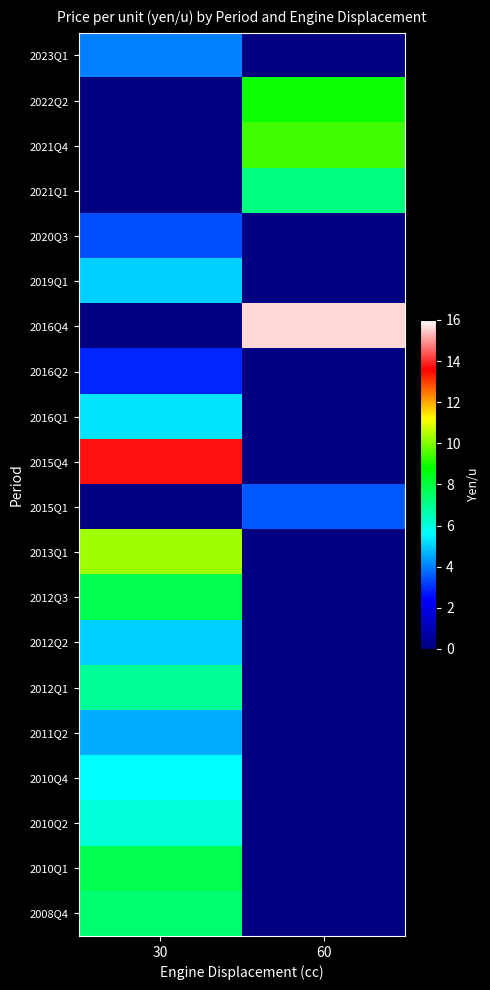

True or false: 2010Q4 has a value of 10.0 at 30.

False